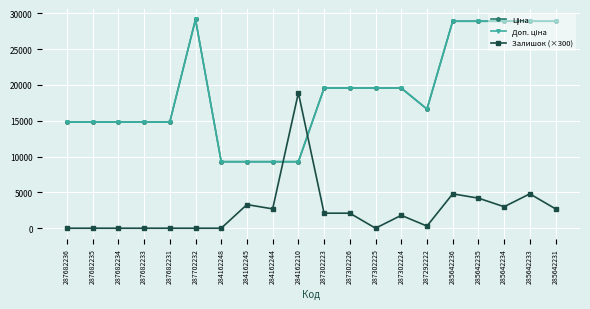

Between 287682231 and 285642233, which series saw the biggest shift?

Ціна